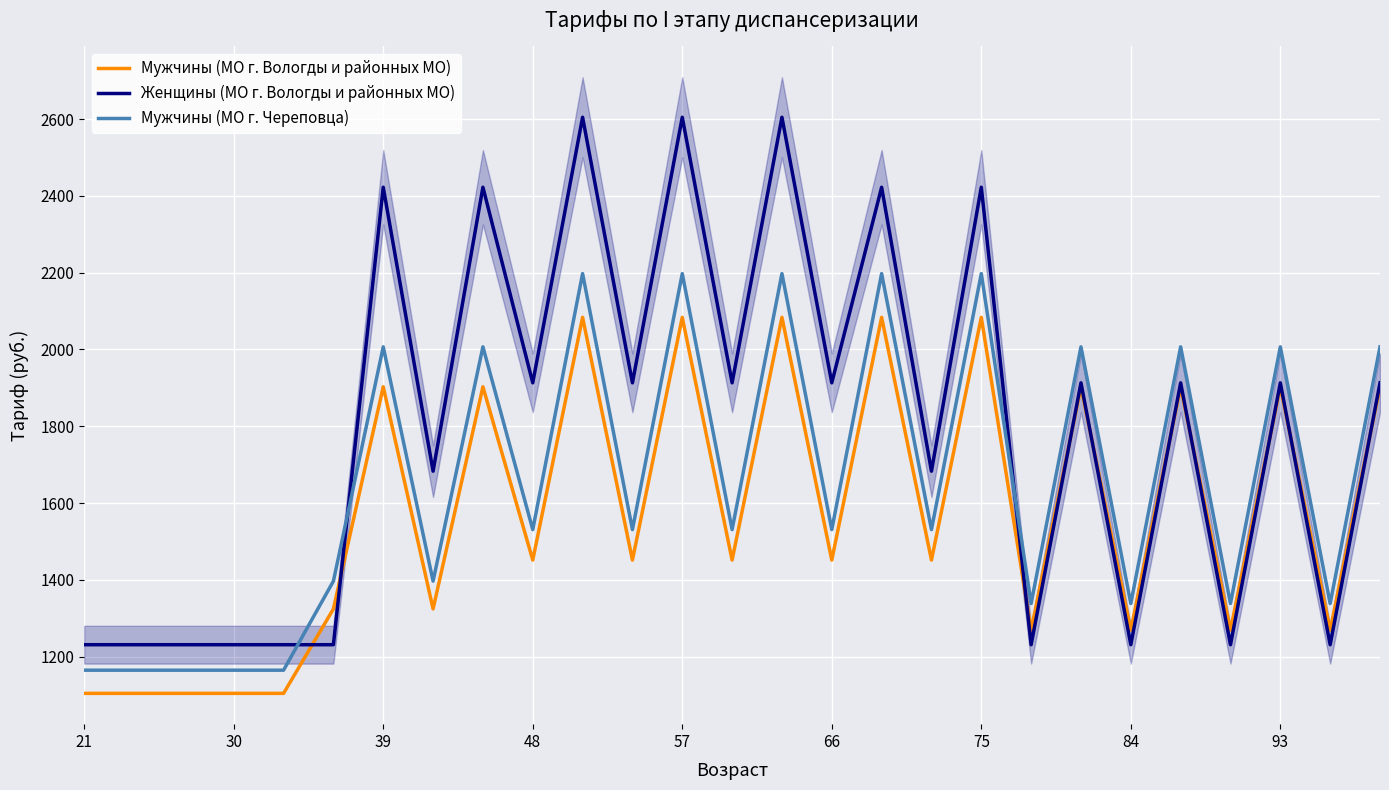

What is the sum of all Мужчины (МО г. Вологды и районных МО) values?

42341.1